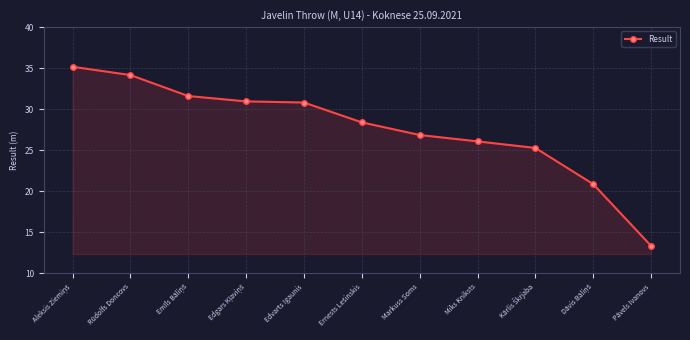

What is the approximate value at Markuss Soms?

26.9